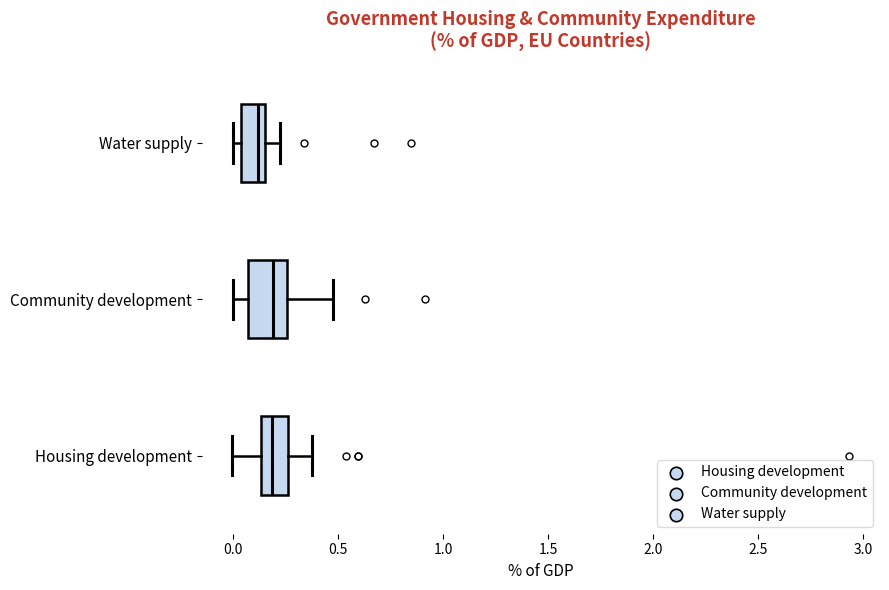

Where does the median line of the box for Housing development sit on the x-axis? The values are not printed on the chart, so give them approximately, as read against the axis.

0.20